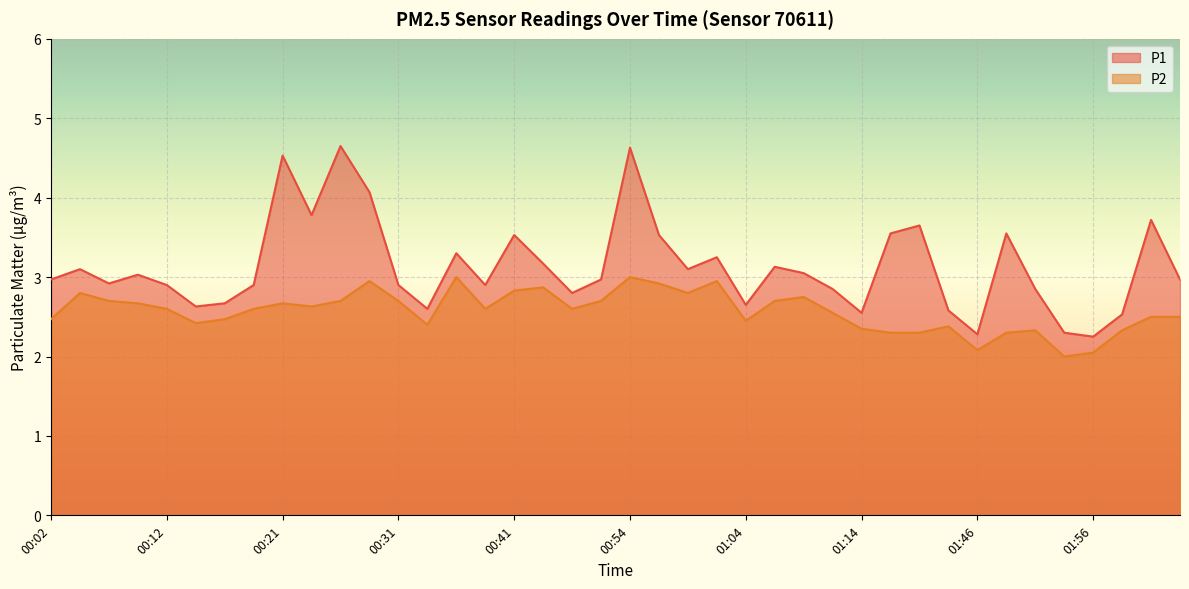

What is the difference between the second highest and second lowest values in the P1 series?

2.4